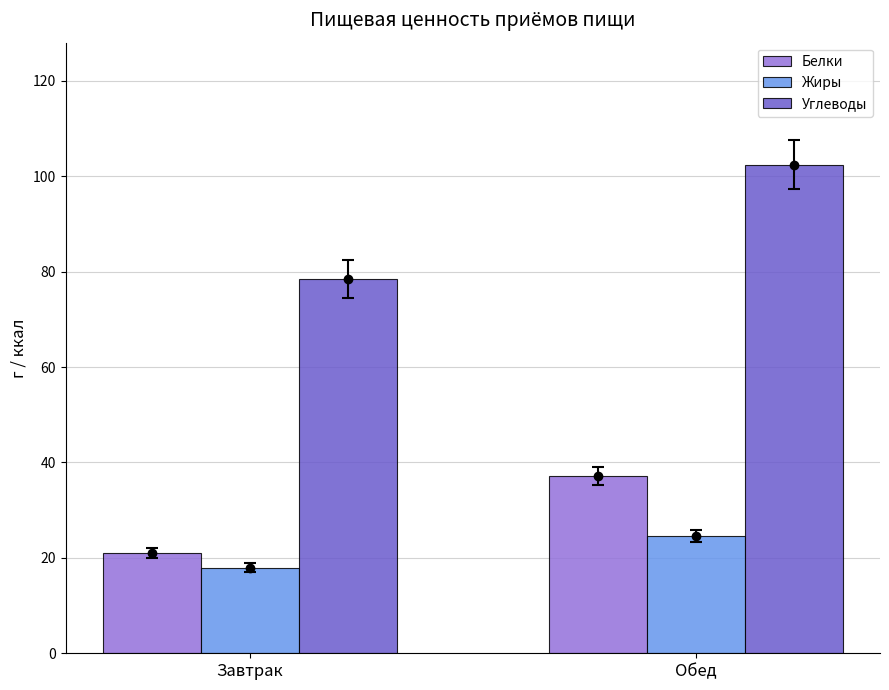

True or false: Белки has a value of 21.0 at Завтрак.

True